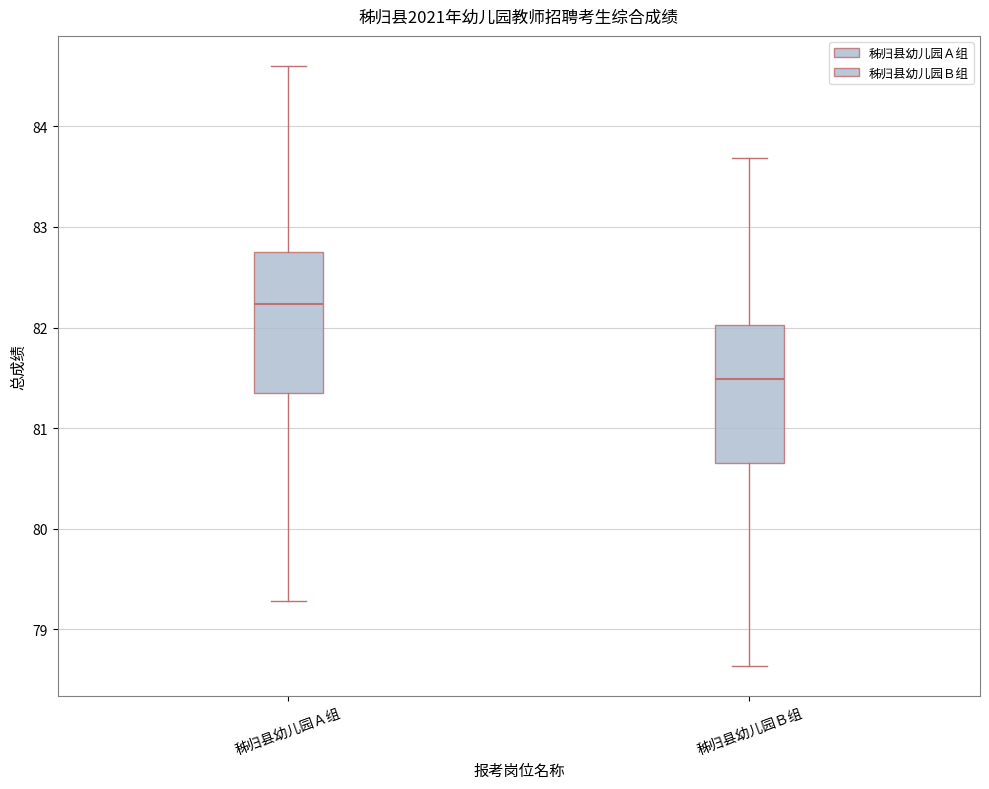

Where is the lower edge of the box for 秭归县幼儿园Ｂ组 on the y-axis? The values are not printed on the chart, so give them approximately, as read against the axis.

80.7